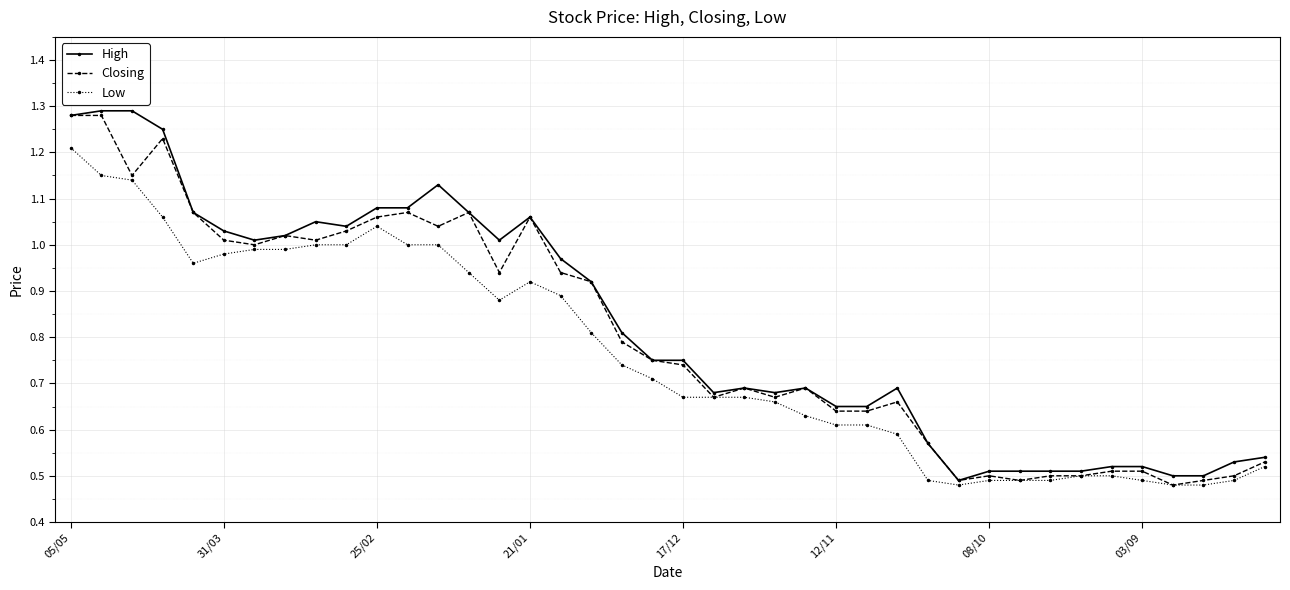

True or false: Closing and High cross at least once.

False